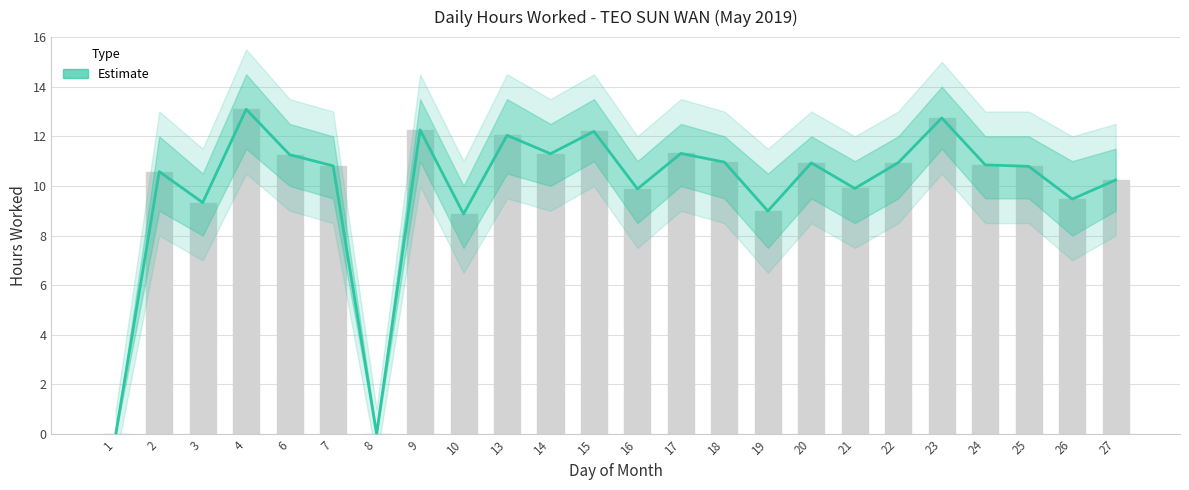

What is the maximum value shown in the chart?

13.1